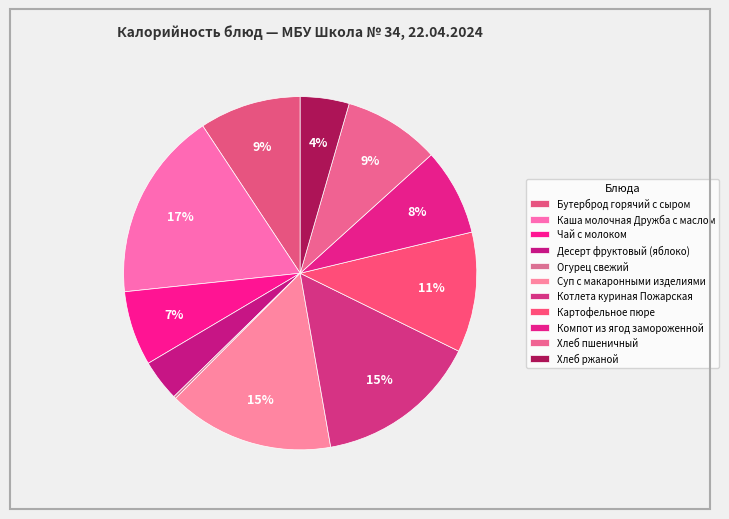

What percentage is the Котлета куриная Пожарская slice, to the nearest percent?

15%